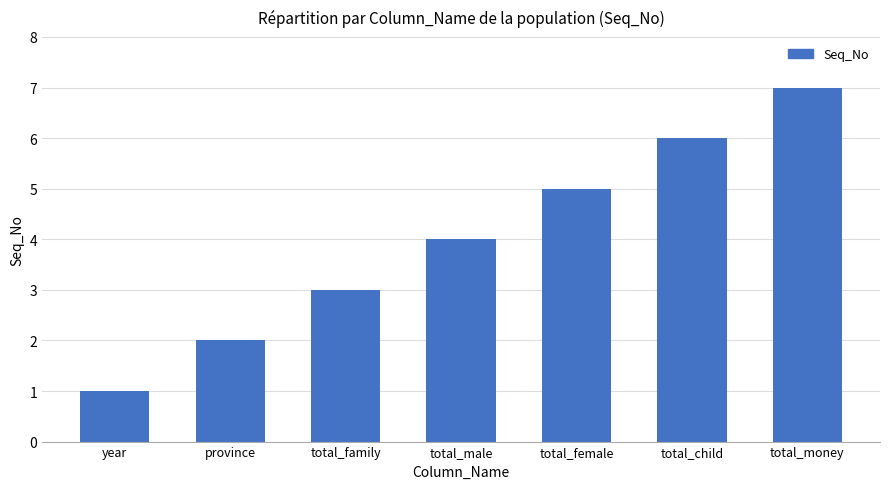

What is the label of the 6th bar from the left?

total_child